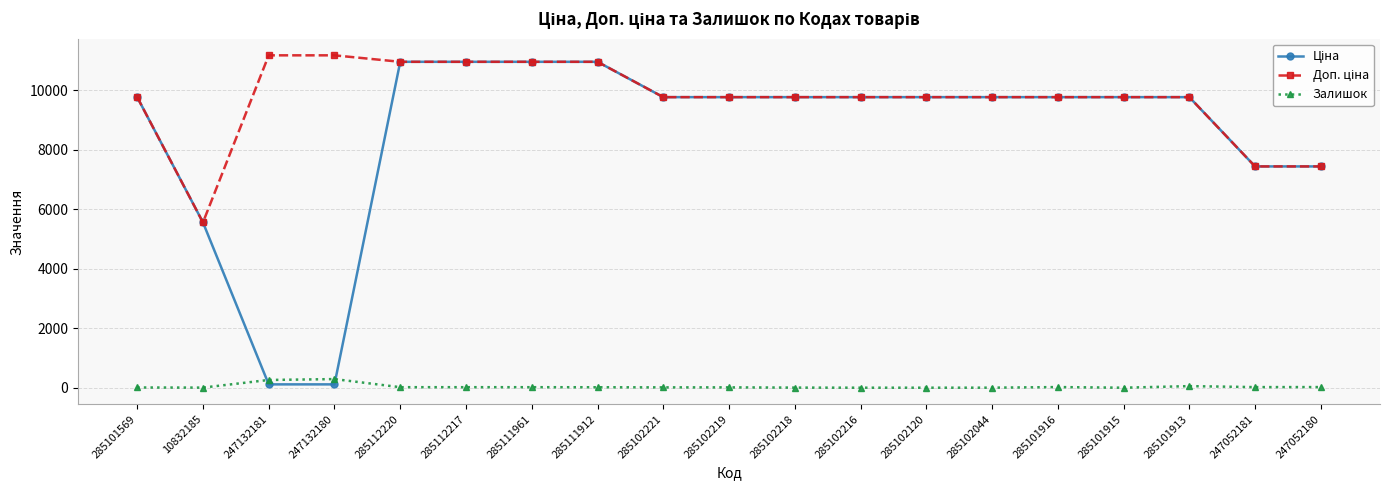

At how many categories does at least one series exceed 3782?

19